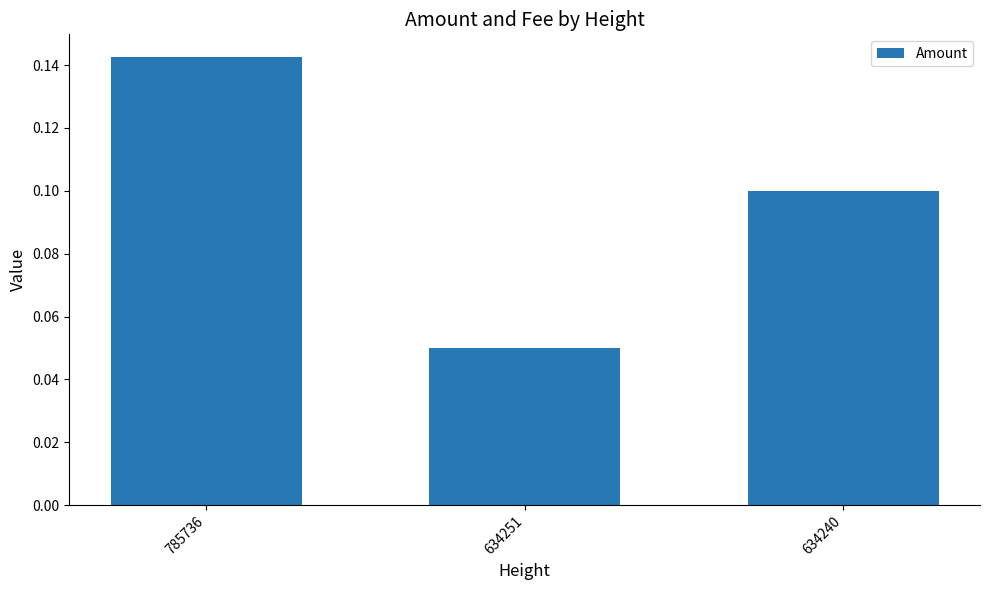

Is it true that the value at 634240 is 0.1?

True